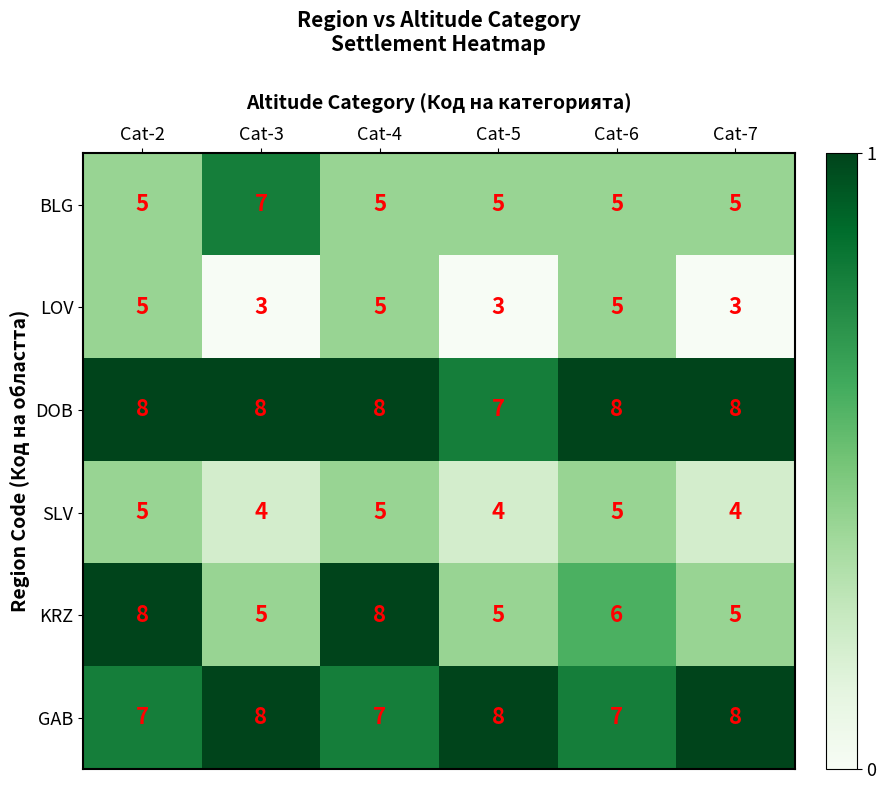

What is the maximum value for SLV?

5